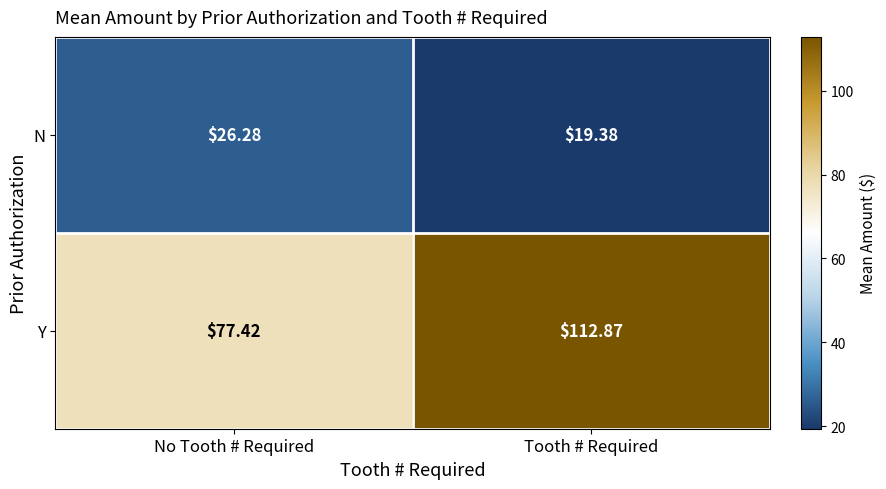

At which category is the sum across all series the highest?

Tooth # Required